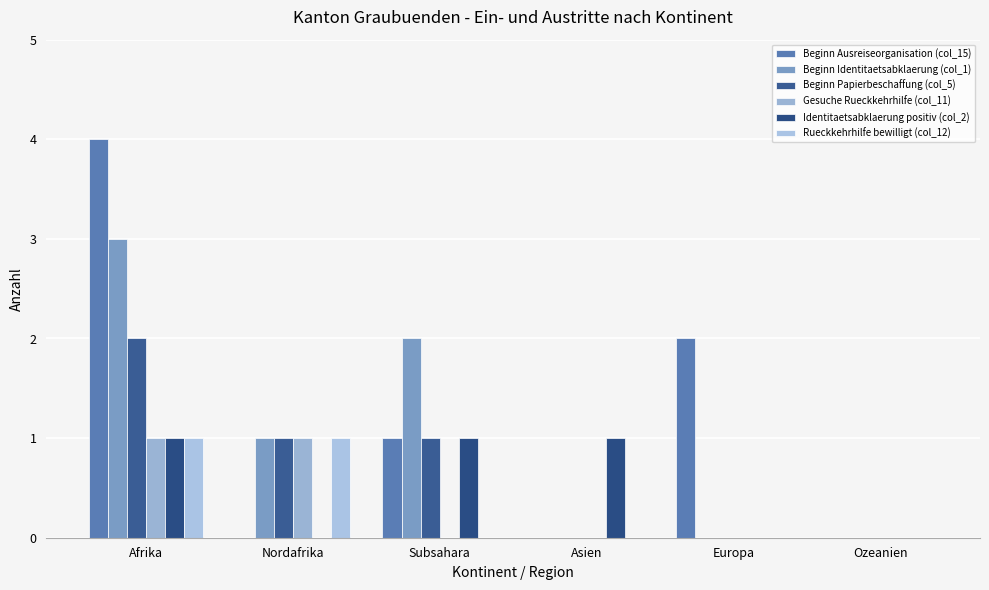

Count the number of data series in this chart.

6